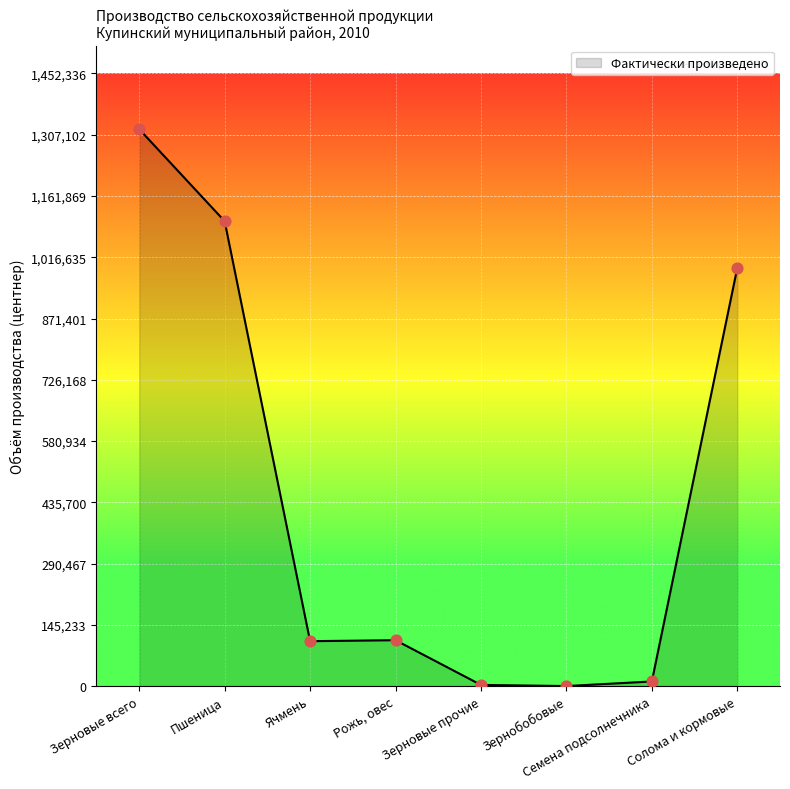

What is the ratio of the value at Ячмень to the value at Зерновые прочие?

38.2